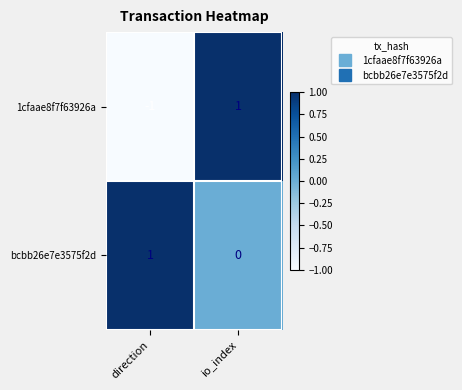

Rank the series by their average value, from highest to lowest.

bcbb26e7e3575f2d, 1cfaae8f7f63926a